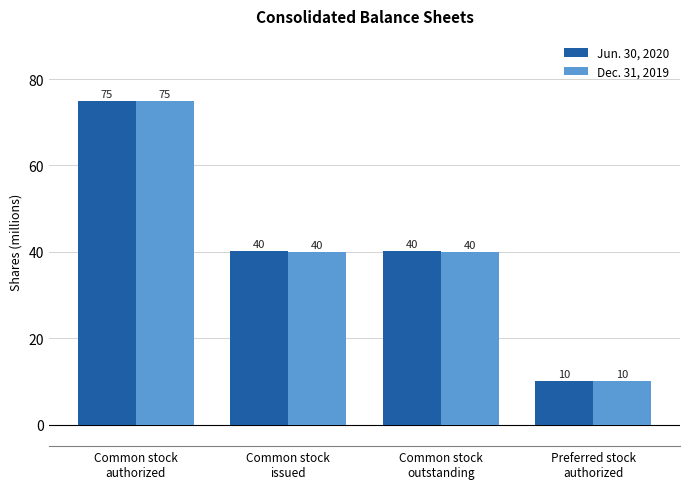

What is the average value of the Dec. 31, 2019 series?

41.2